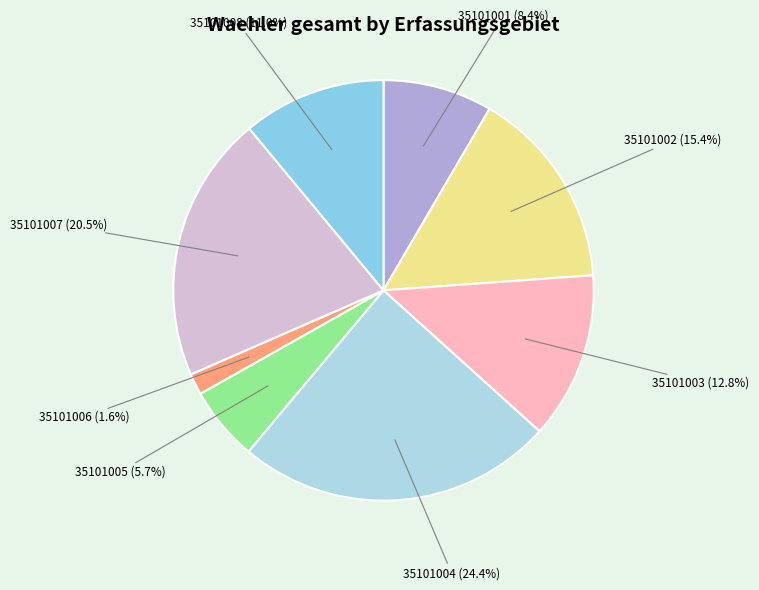

To the nearest percent, what is the average slice percentage?

12%